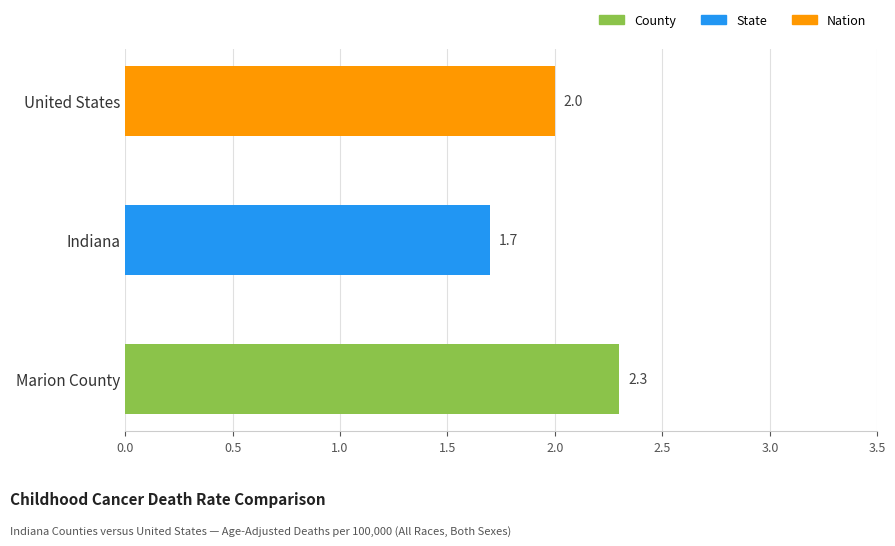

What is the change in value from Marion County to Indiana?

-0.6